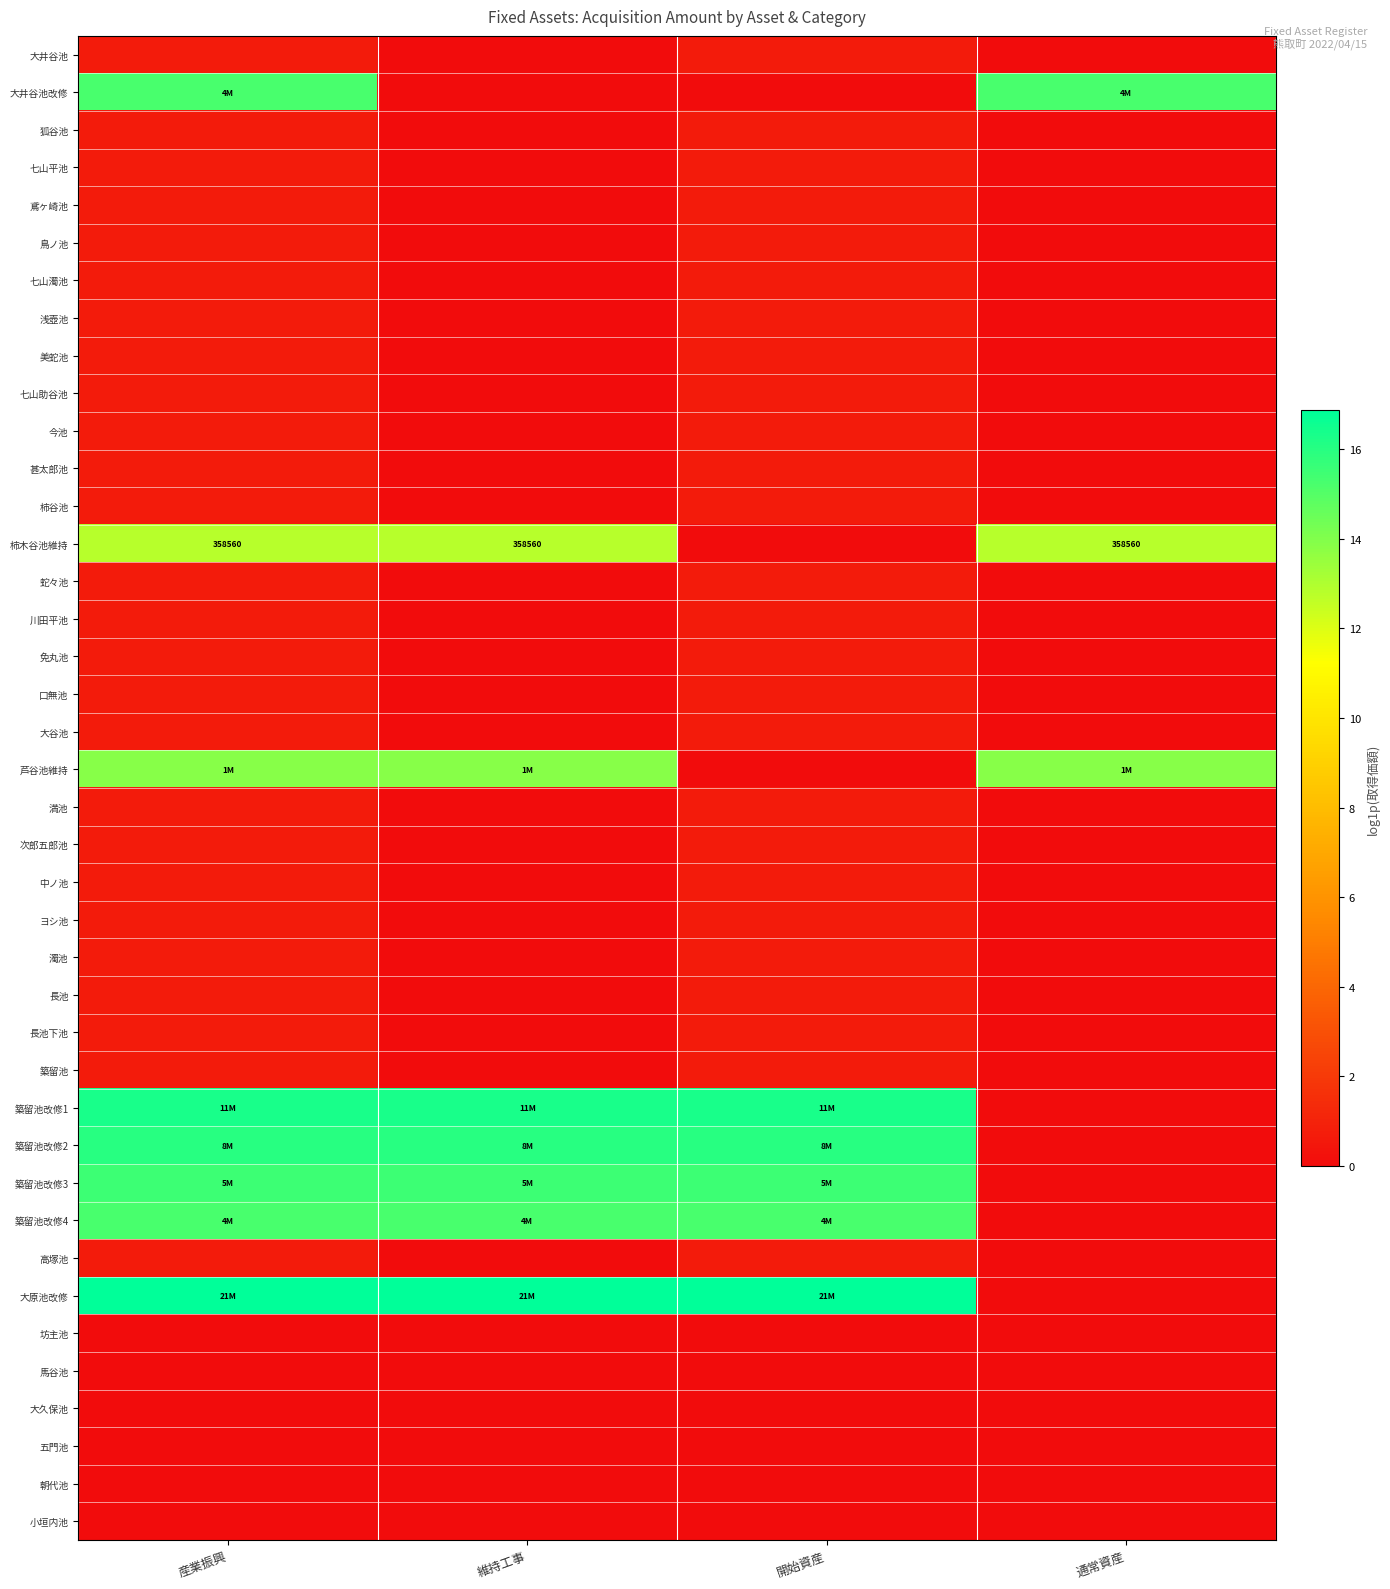

Between 通常資産 and 産業振興, which is larger?

産業振興